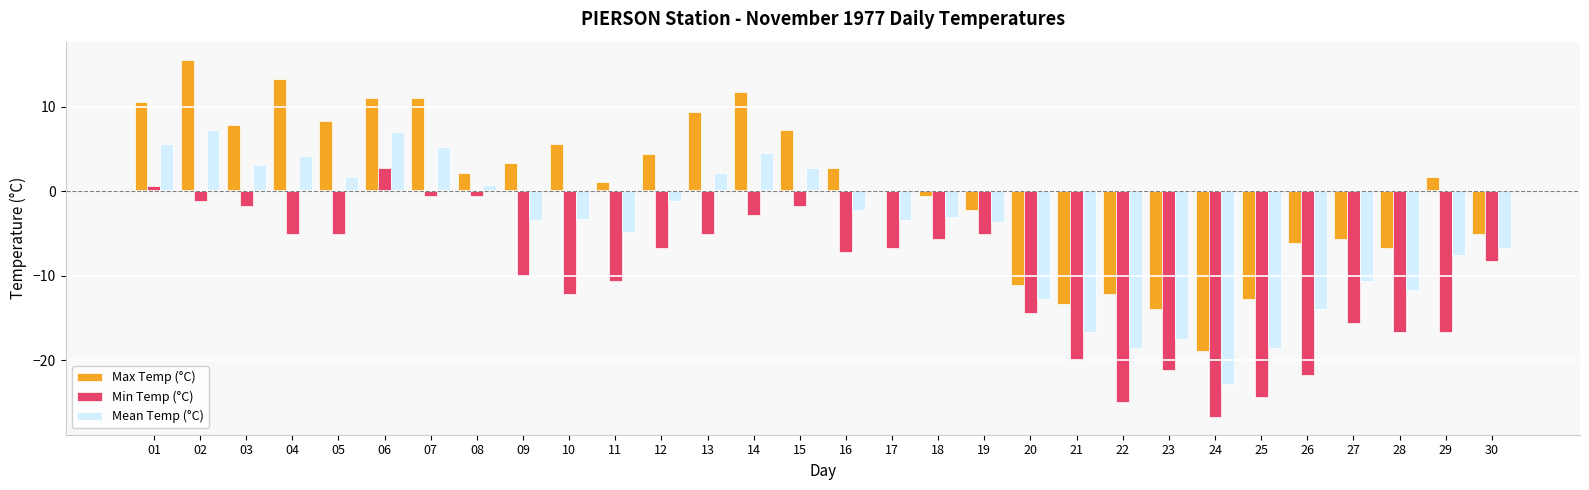

What is the difference between the Min Temp (°C) values at 02 and 06?

3.9